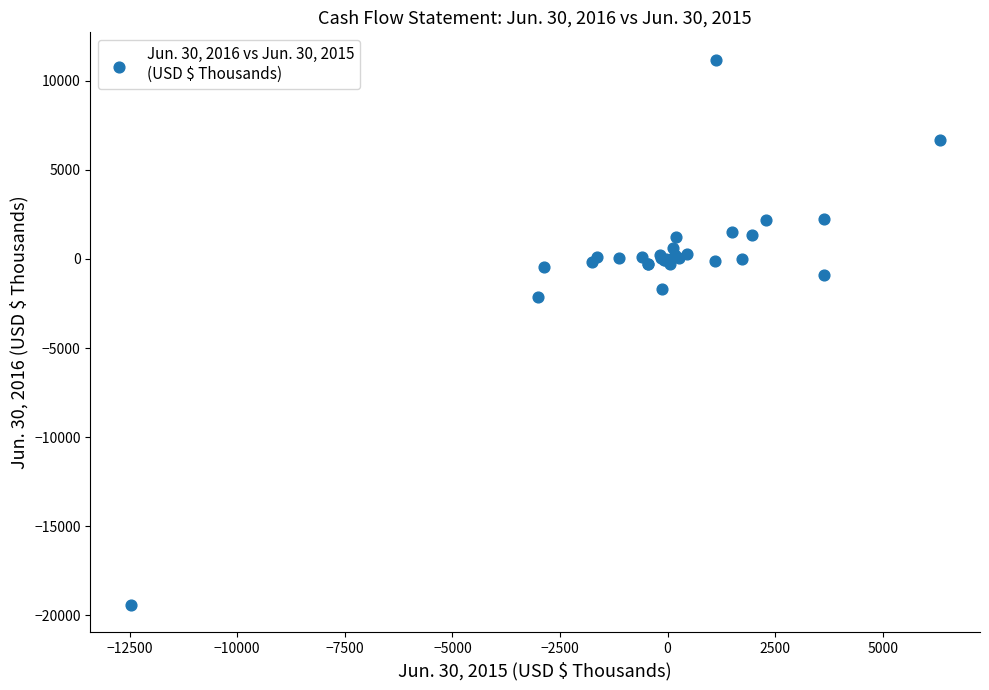

What Y value in the scatter plot is closest to -4112?

-2150